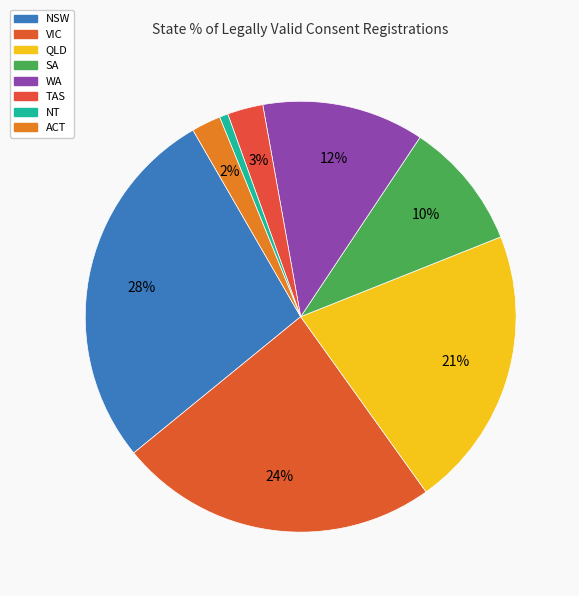

Does WA account for over 50% of the chart?

No